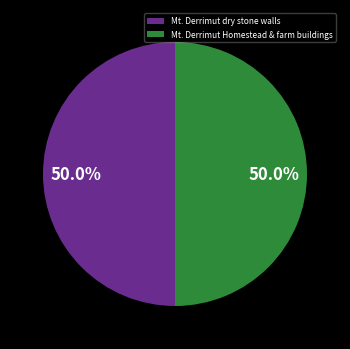

What percentage is NOT represented by Mt. Derrimut Homestead & farm buildings?

50.0%